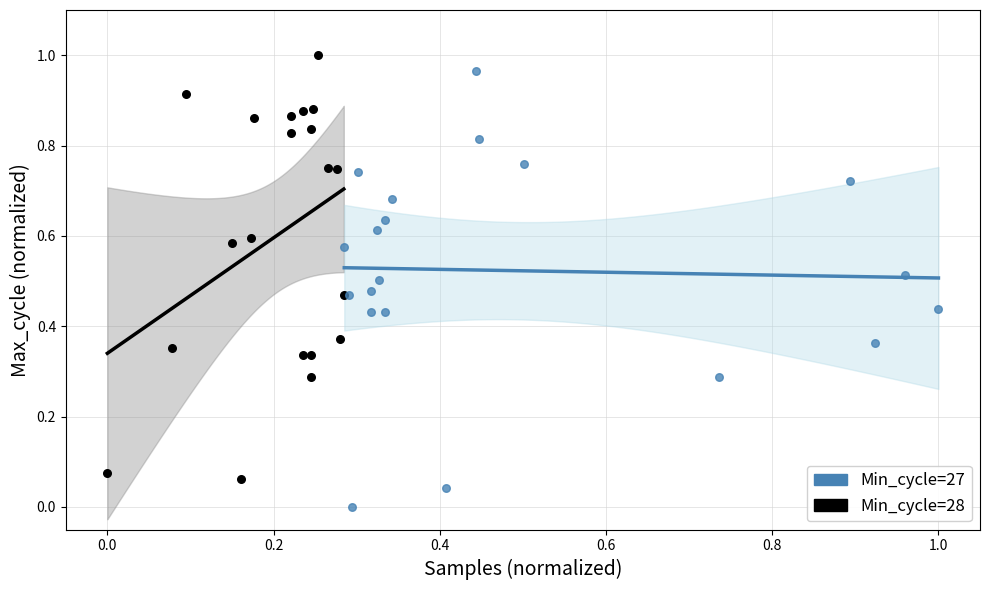

Which series has the widest spread of Y values?

Min_cycle=27